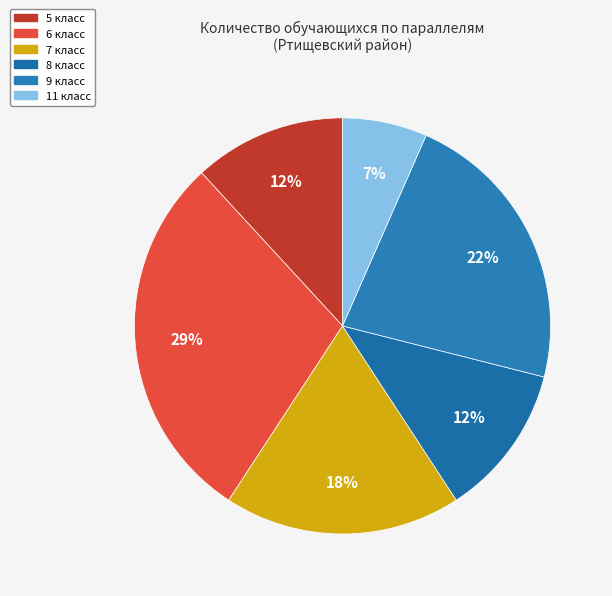

Is there a majority slice in this chart?

No